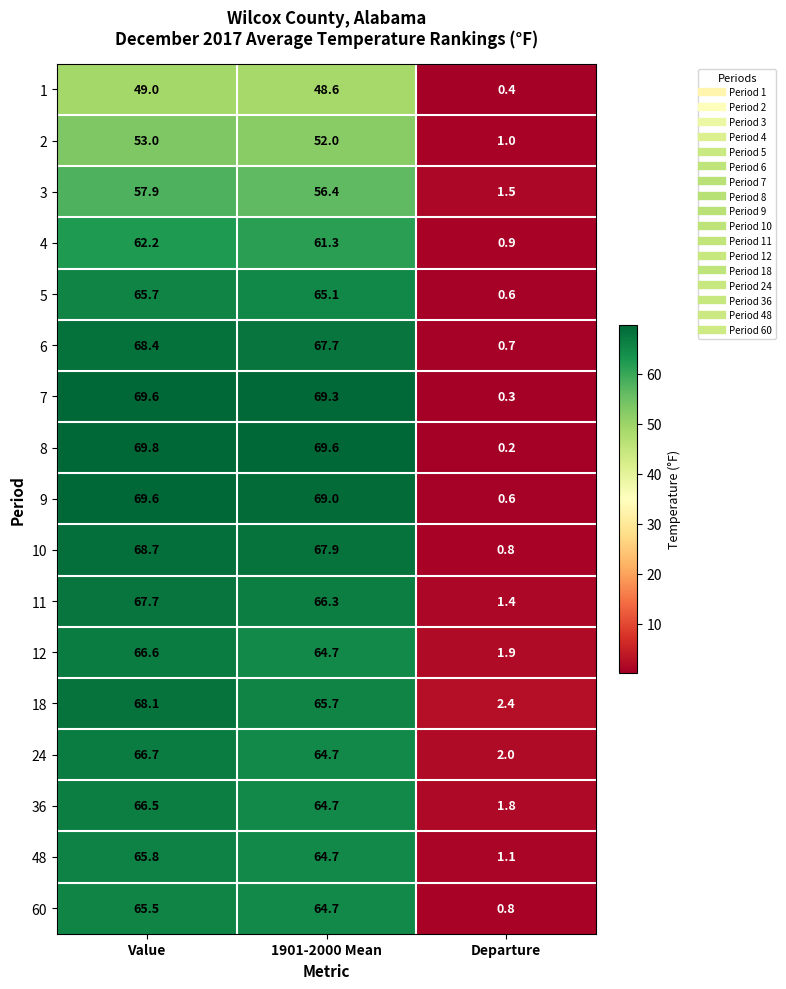

At which label does 9 first exceed 69?

Value